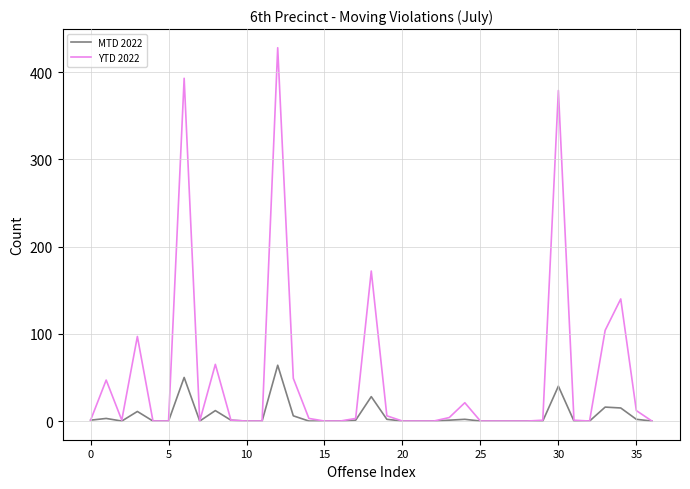

Rank the series by their average value, from lowest to highest.

MTD 2022, YTD 2022